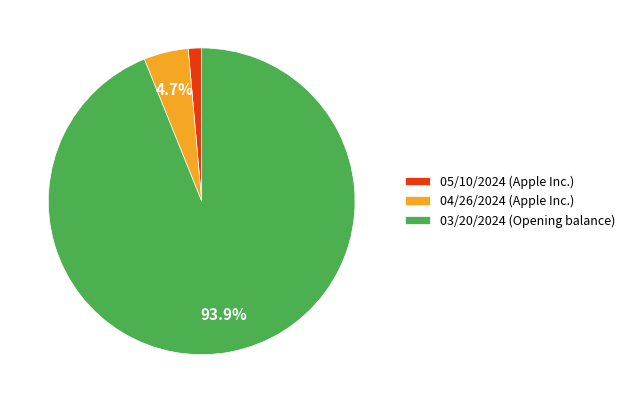

True or false: 04/26/2024 (Apple Inc.) accounts for 5% of the total.

True